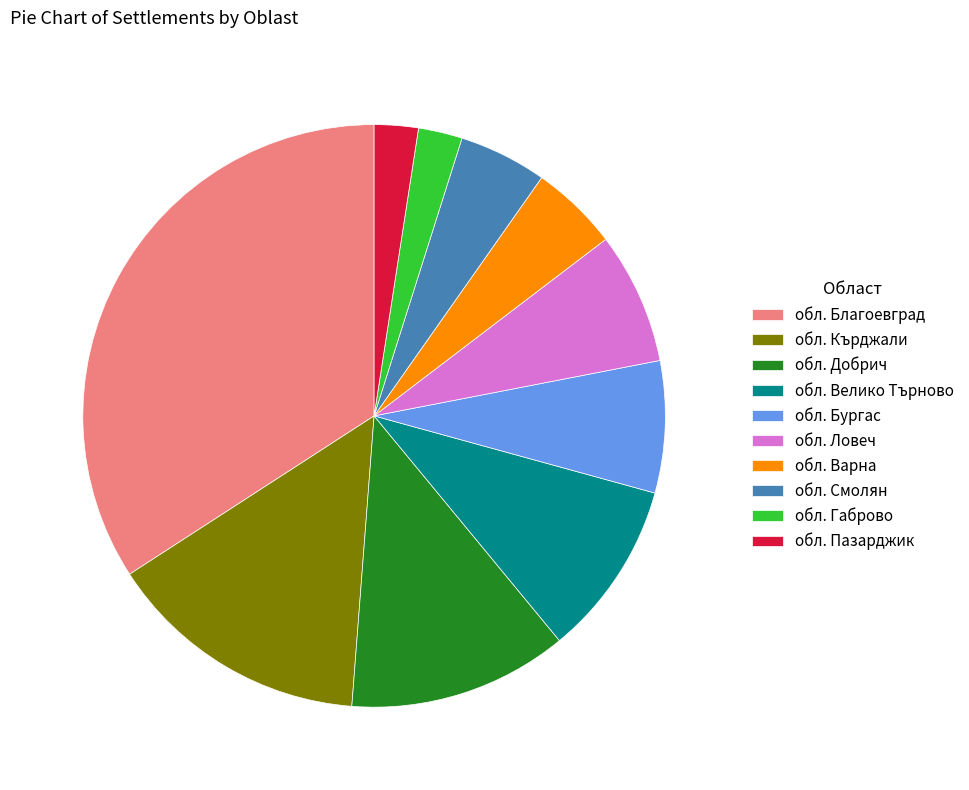

The обл. Бургас slice represents 7% of the pie. True or false?

True